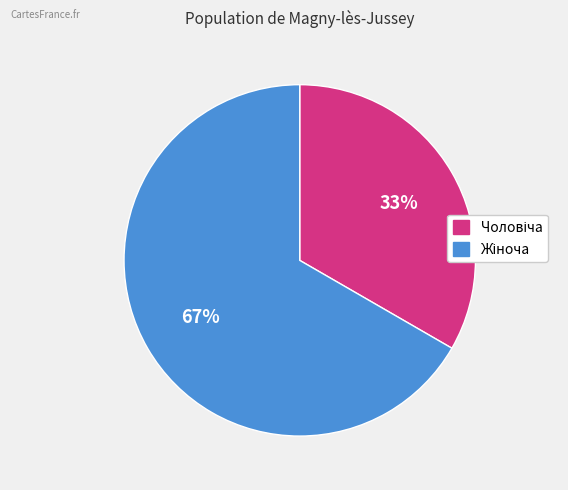

Does any single category account for the majority?

Yes